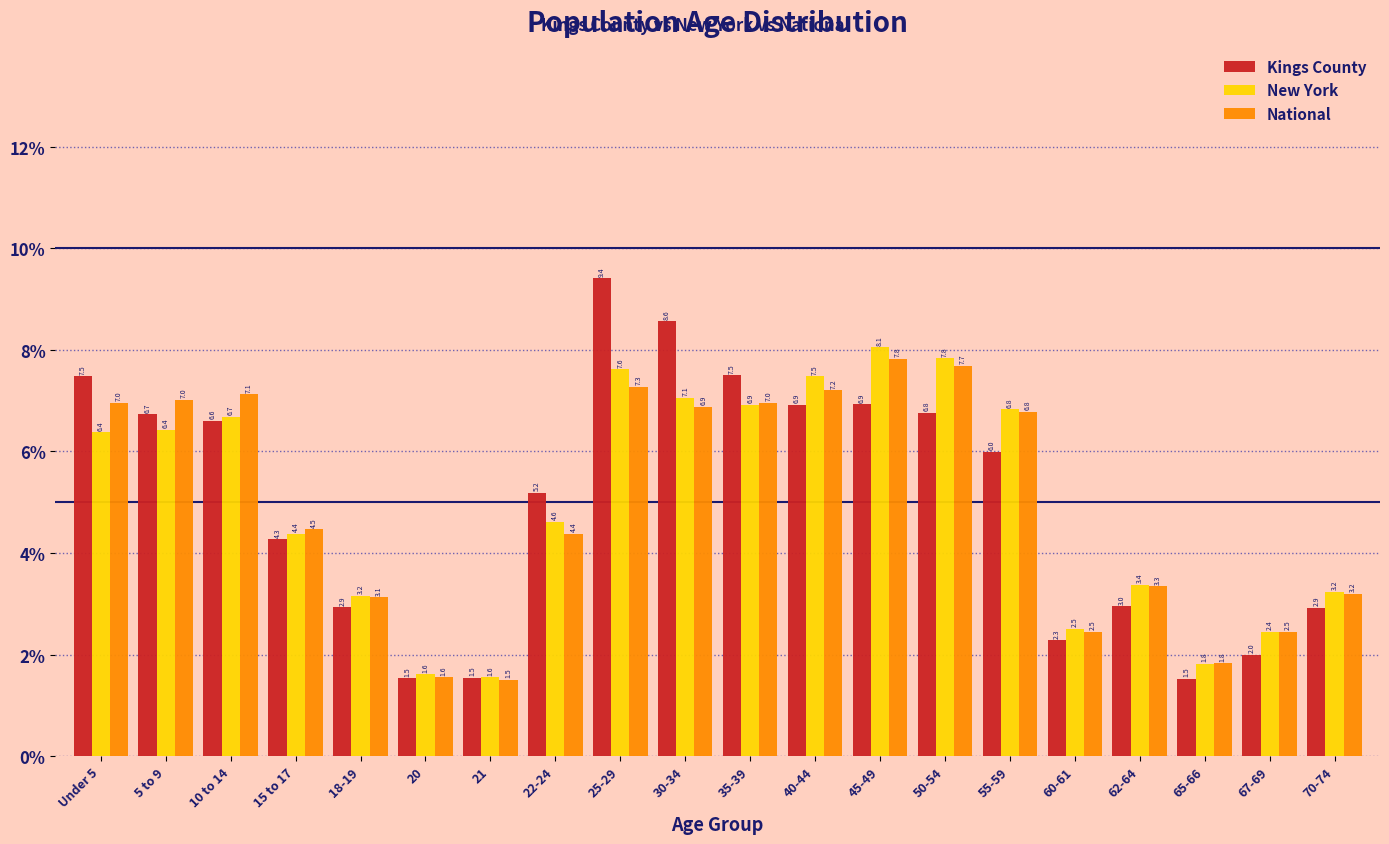

Reading left to right, what are all the values shown in this chart?

Kings County: 7.5	6.7	6.6	4.3	2.9	1.5	1.5	5.2	9.4	8.6	7.5	6.9	6.9	6.8	6.0	2.3	3.0	1.5	2.0	2.9
New York: 6.4	6.4	6.7	4.4	3.2	1.6	1.6	4.6	7.6	7.1	6.9	7.5	8.1	7.8	6.8	2.5	3.4	1.8	2.4	3.2
National: 7.0	7.0	7.1	4.5	3.1	1.6	1.5	4.4	7.3	6.9	7.0	7.2	7.8	7.7	6.8	2.5	3.3	1.8	2.5	3.2